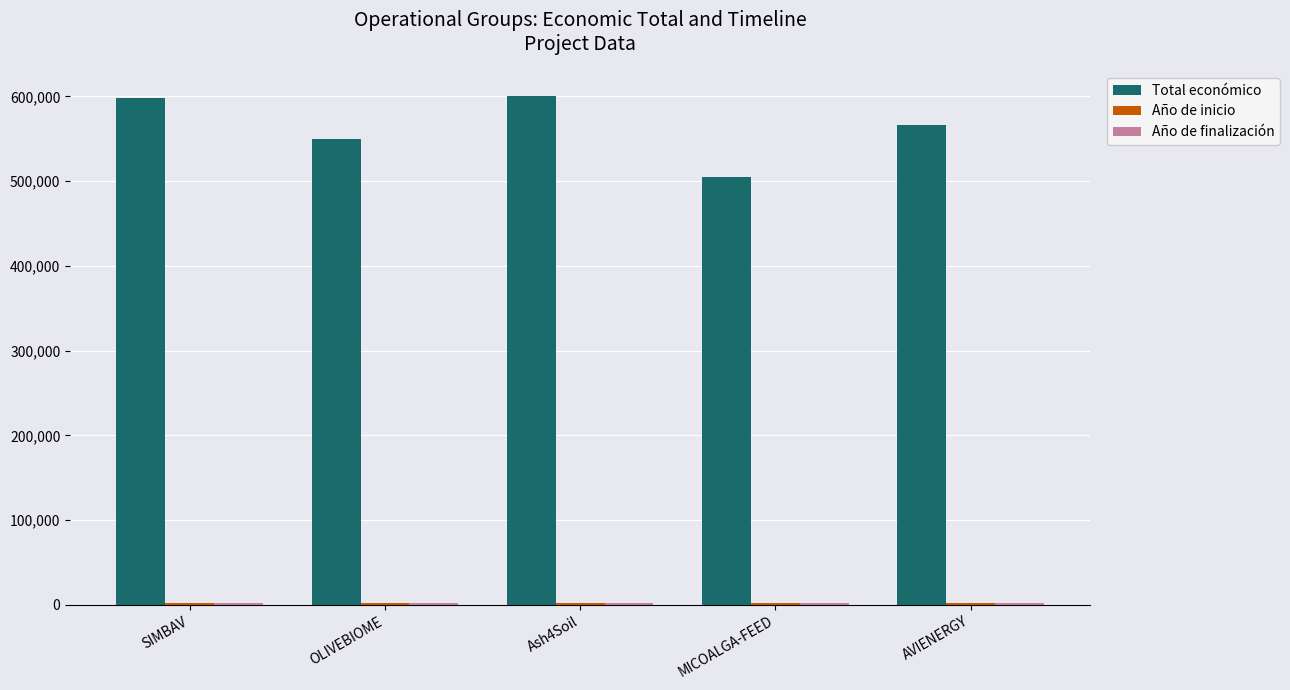

Which series has the largest total across all categories?

Total económico